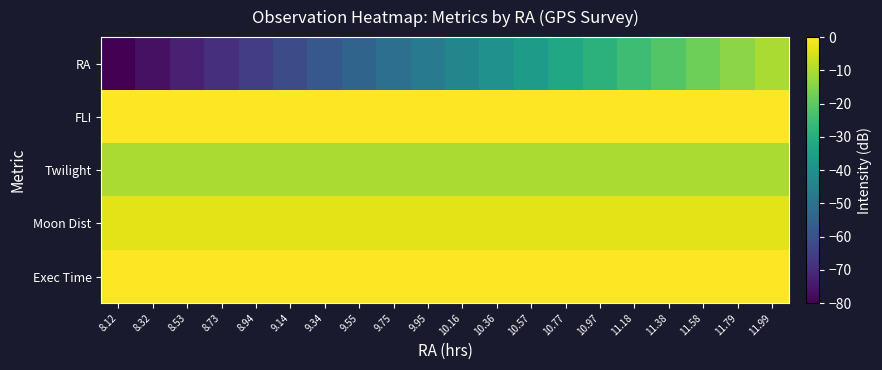

What is the total value across all series at 11.58?

-31.1